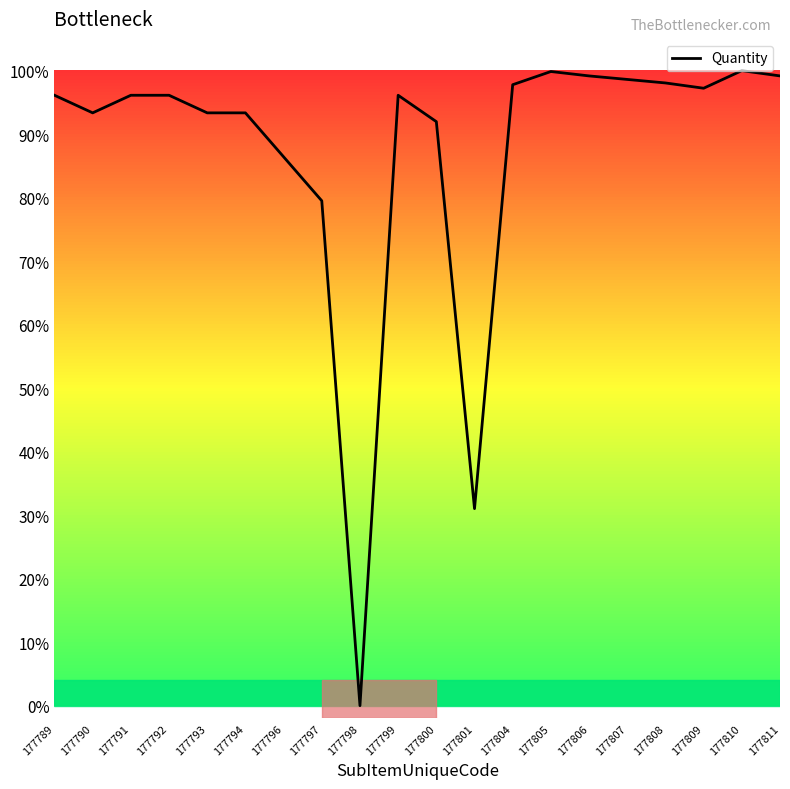

What is the greatest value displayed?

100.0